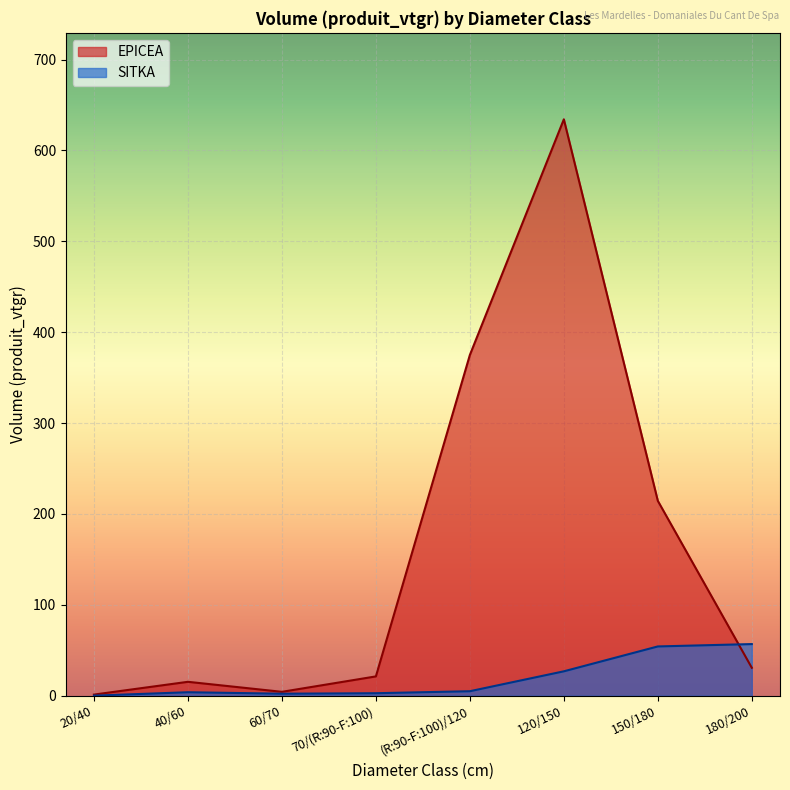

What value does the SITKA series have at 70/(R:90-F:100)?

2.8